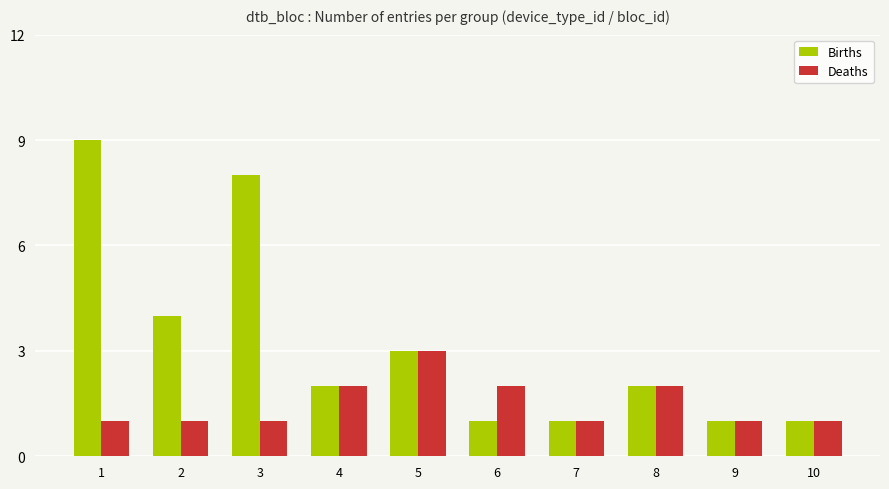

Is it true that Deaths equals 4 at 5?

False